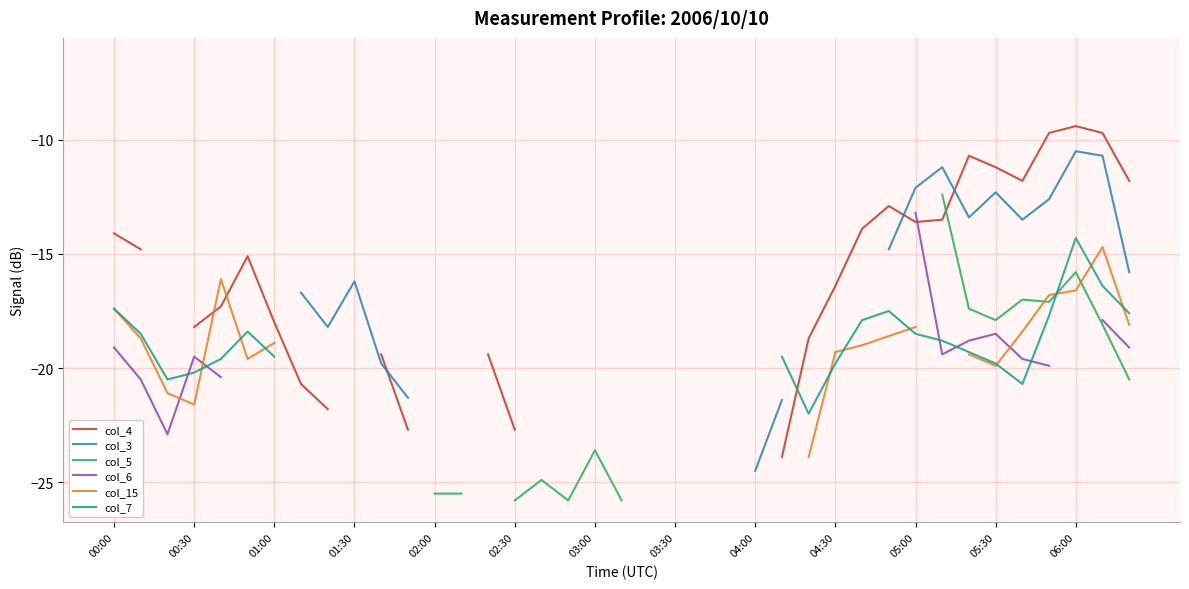

Which has a higher value, 26 or 17?

17